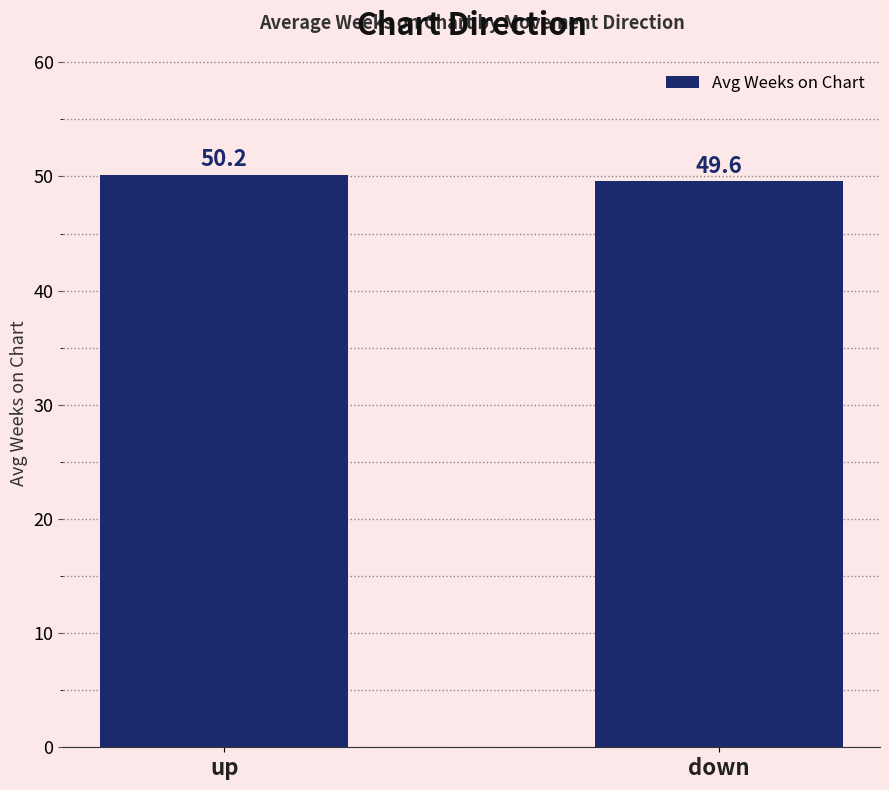

Where is the data nearest to the value 49?

down